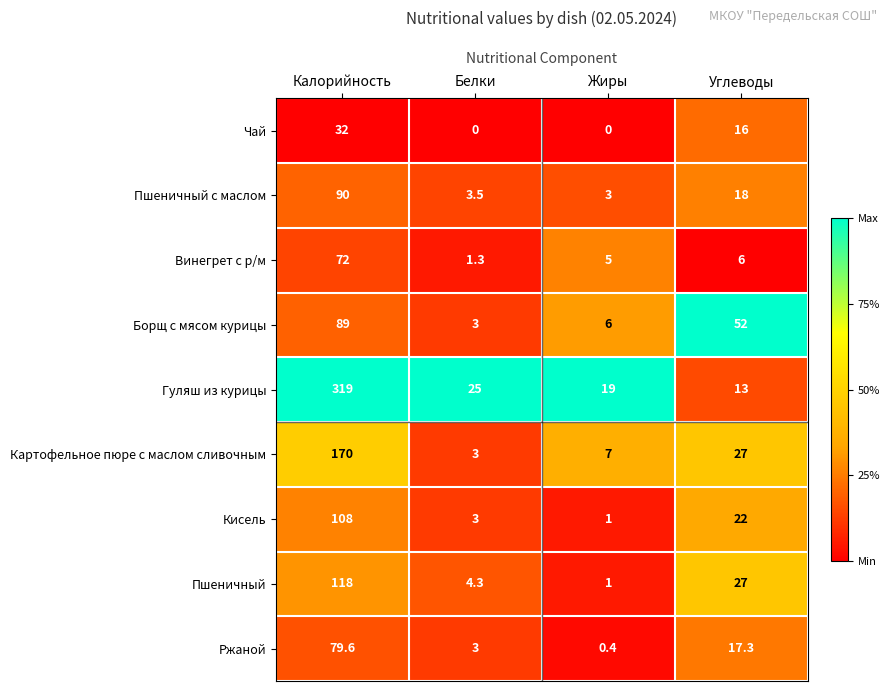

At how many categories does at least one series exceed 0?

4